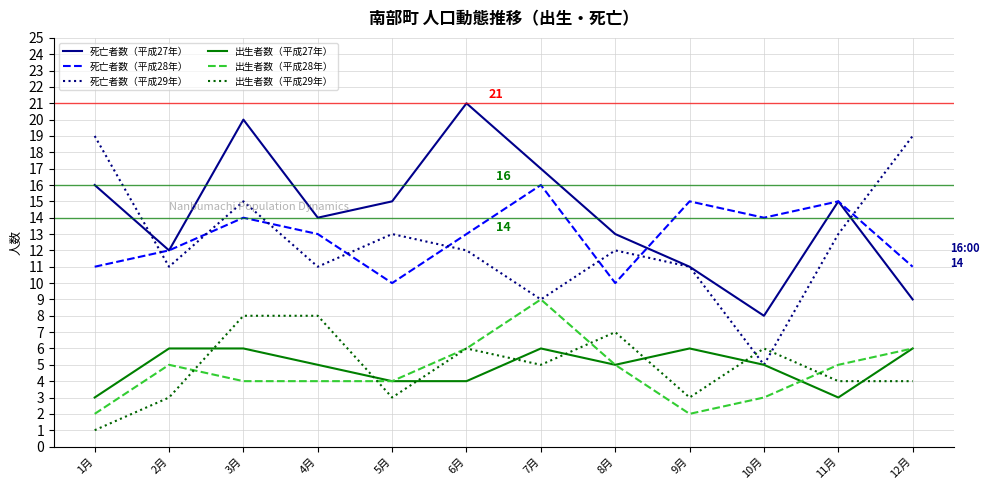

What is the sum of all 出生者数（平成29年） values?

58